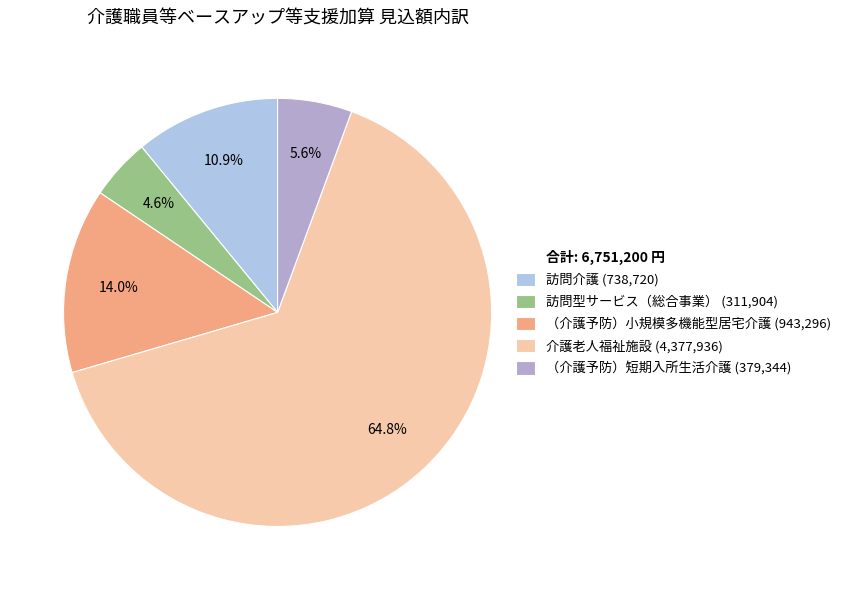

What is the smallest slice in the pie chart?

訪問型サービス（総合事業）